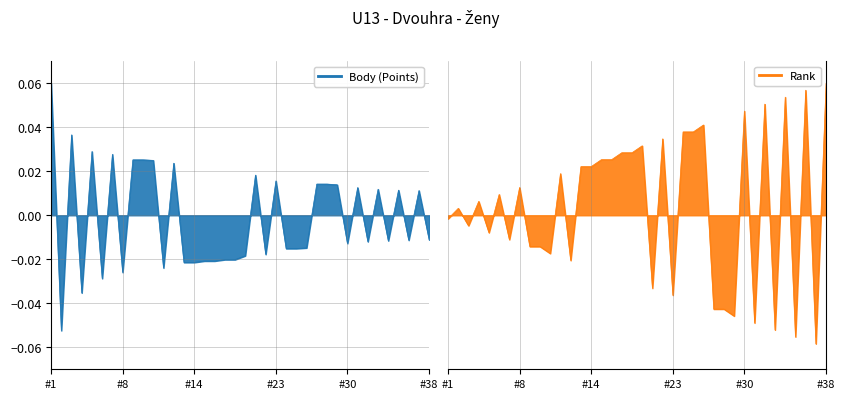

At 17, list the series in order from smallest to largest.

Body (Points), Rank